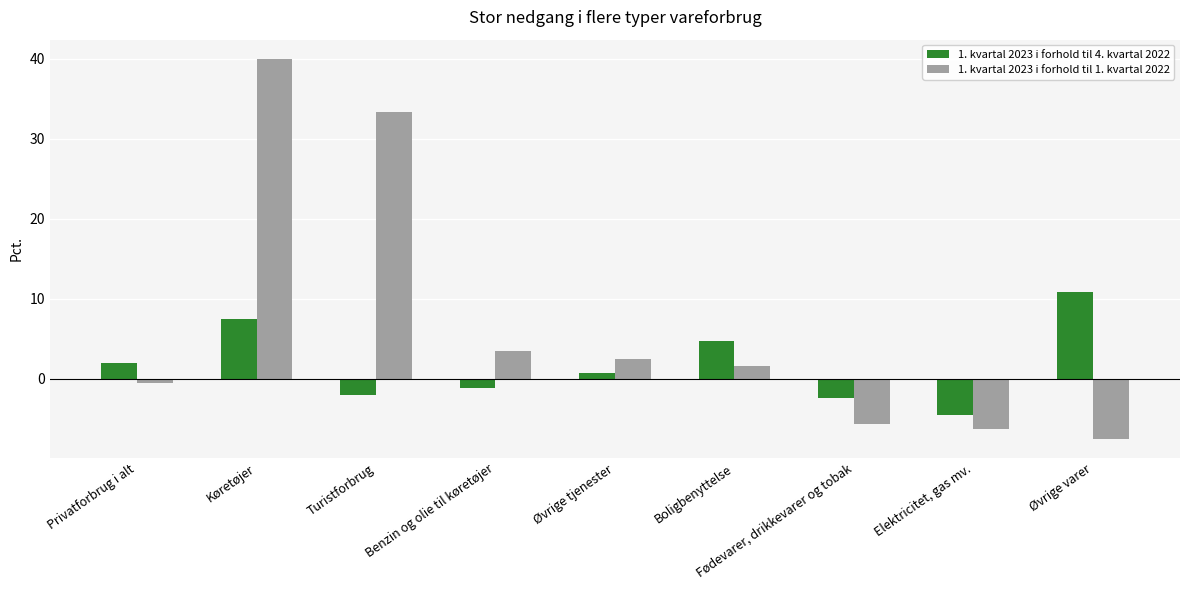

Reading left to right, list all the values displayed in this chart.

1. kvartal 2023 i forhold til 4. kvartal 2022: 2.0	7.5	-2.0	-1.1	0.7	4.7	-2.4	-4.5	10.8
1. kvartal 2023 i forhold til 1. kvartal 2022: -0.5	40.0	33.3	3.5	2.5	1.6	-5.7	-6.3	-7.5